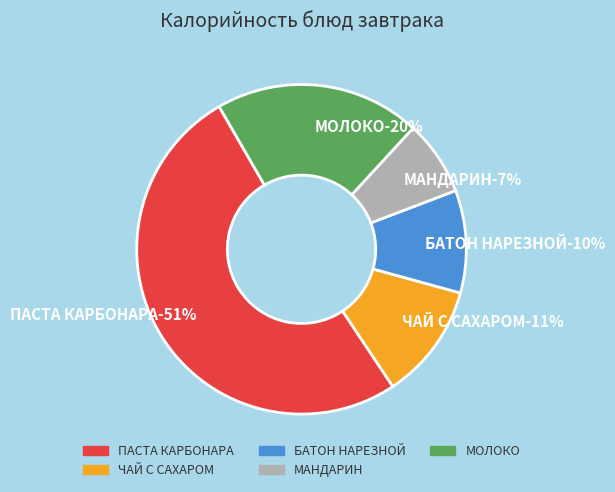

Is the sum of ЧАЙ С САХАРОМ and МАНДАРИН greater than half?

No